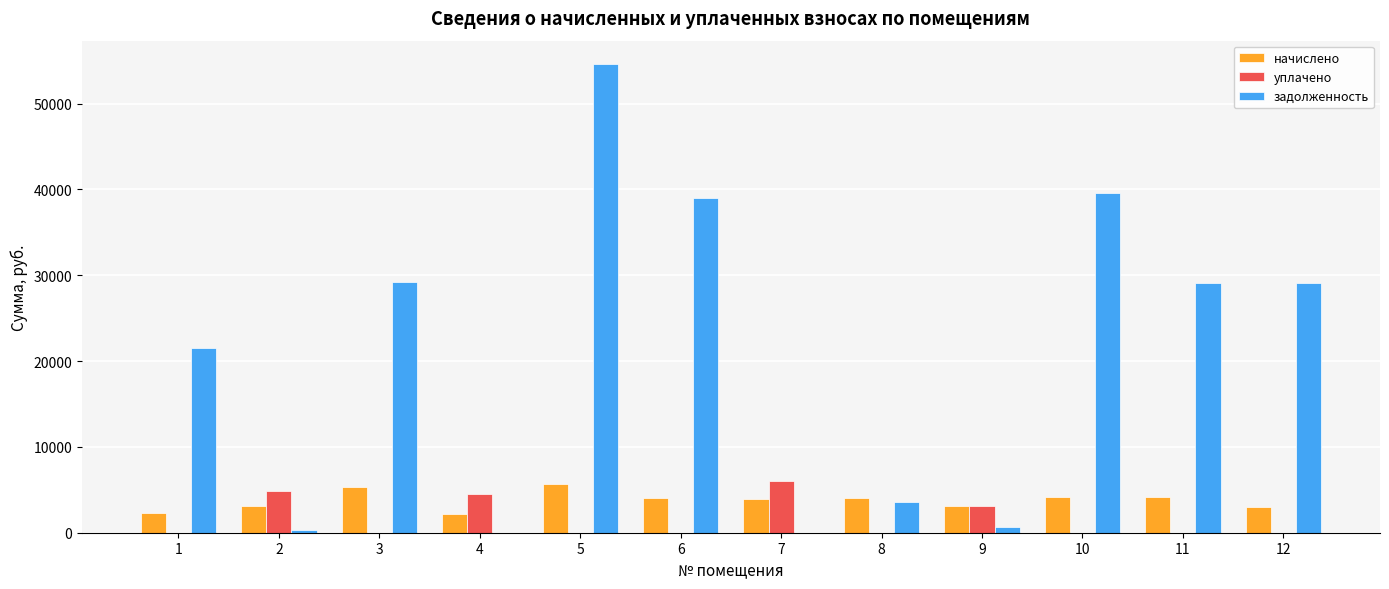

Read the задолженность value at 12.

29100.9